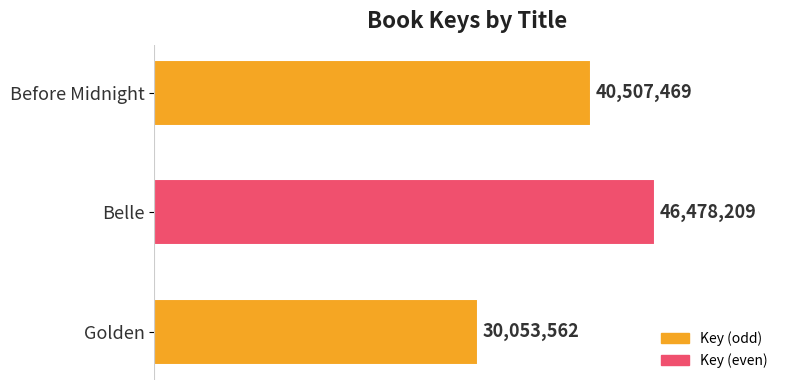

List the labels in order of value, largest first.

Belle, Before Midnight, Golden